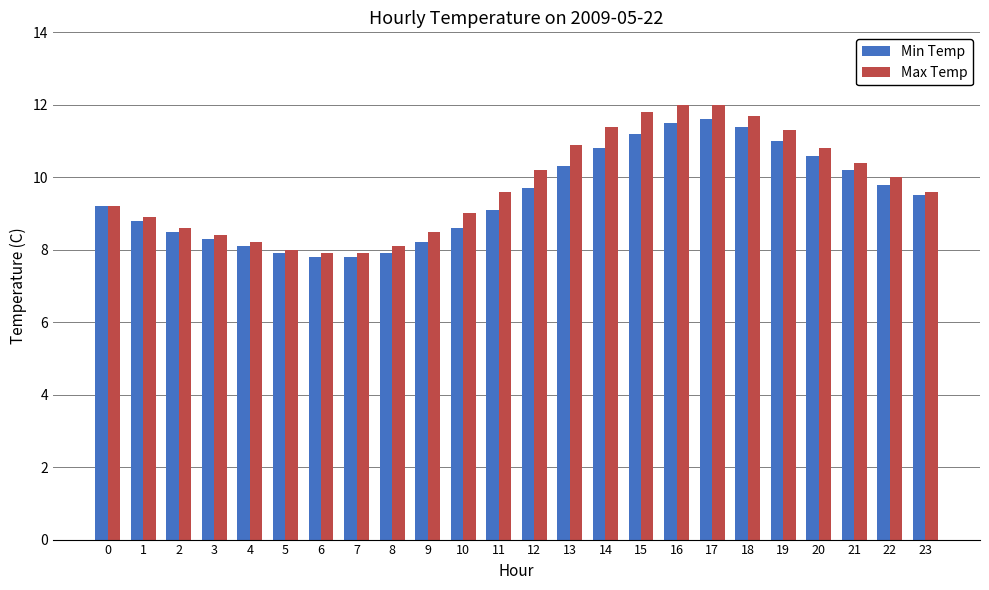

What is the average value of the Max Temp series?

9.8